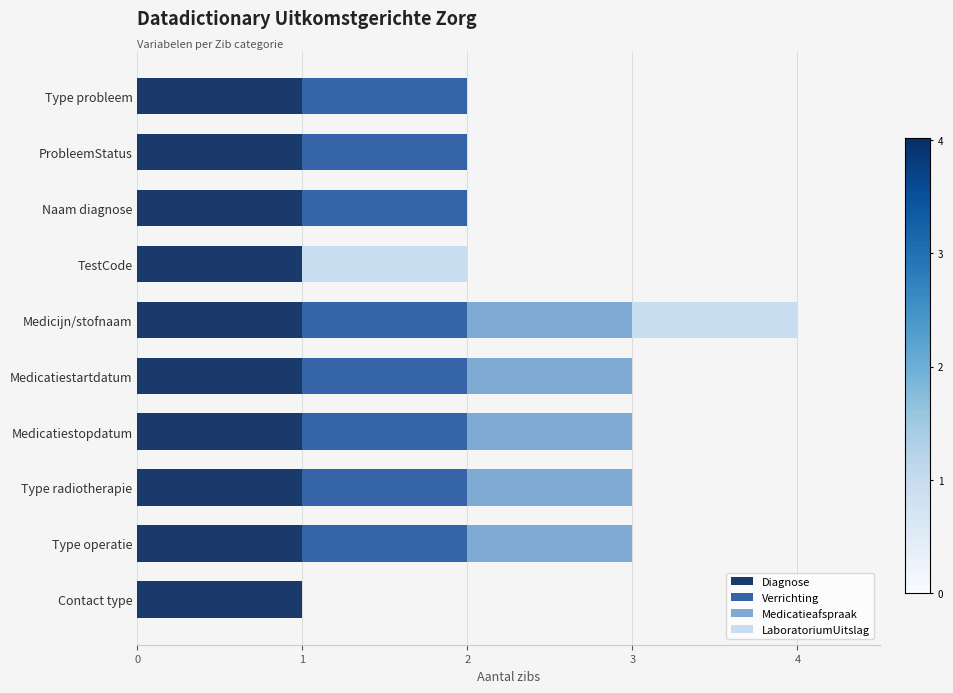

What is the sum of all Diagnose values?

10